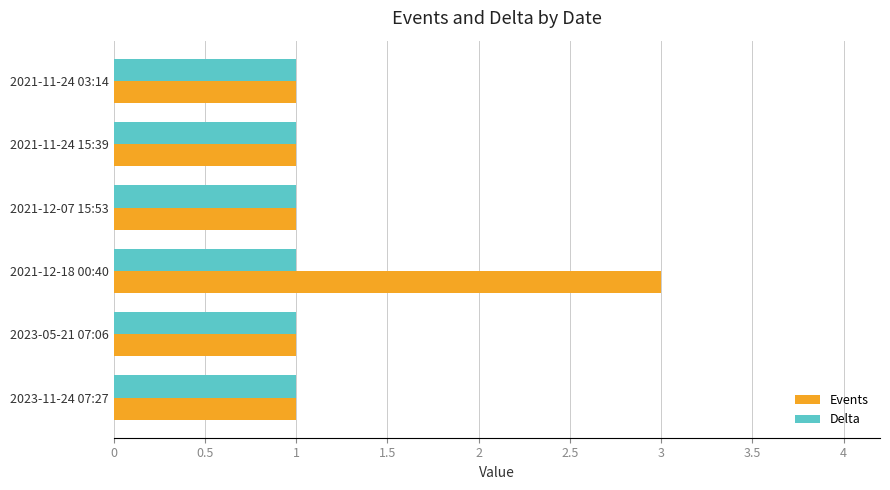

Which series has the largest total across all categories?

Events